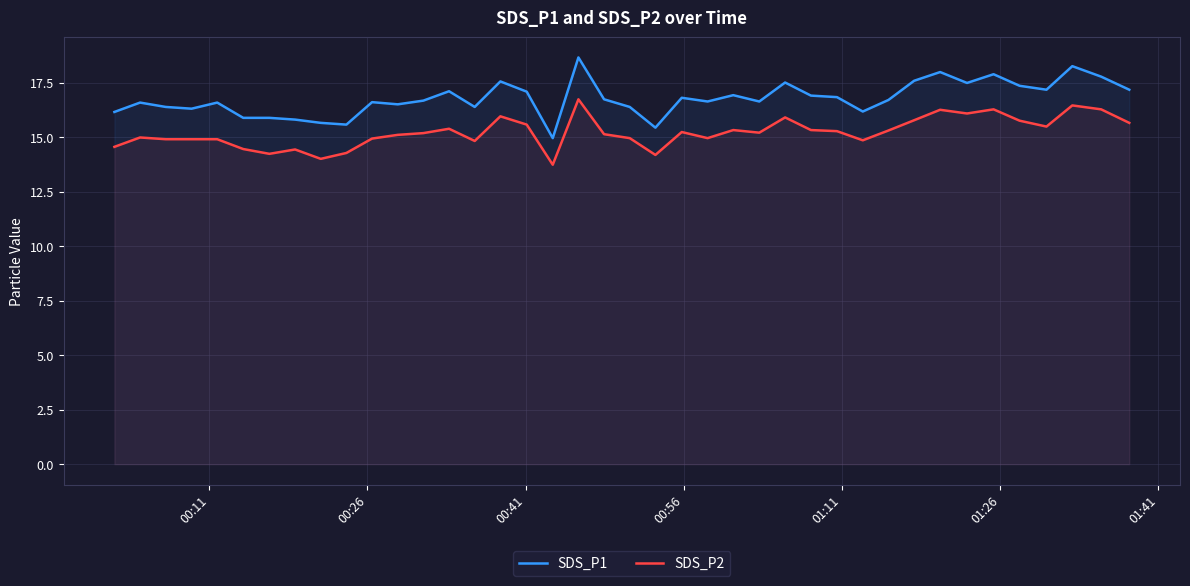

List the series in order of their overall mean, lowest first.

SDS_P2, SDS_P1